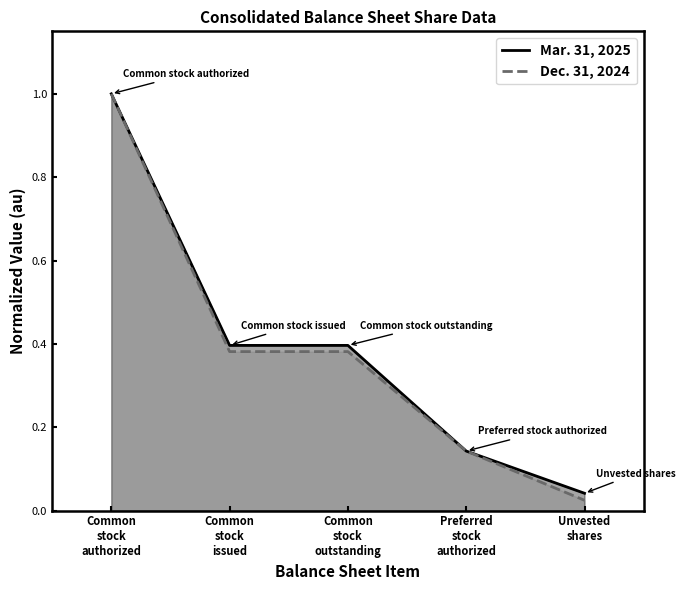

What is the average value of the Mar. 31, 2025 series?

0.4